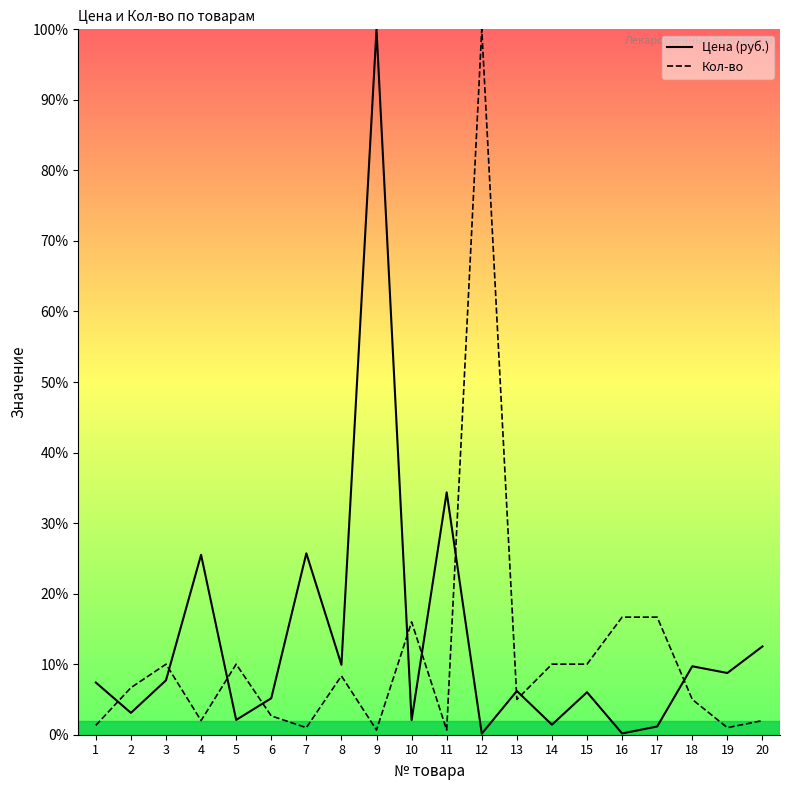

Is the value of Кол-во at 14 greater than the value of Цена (руб.) at 11?

No